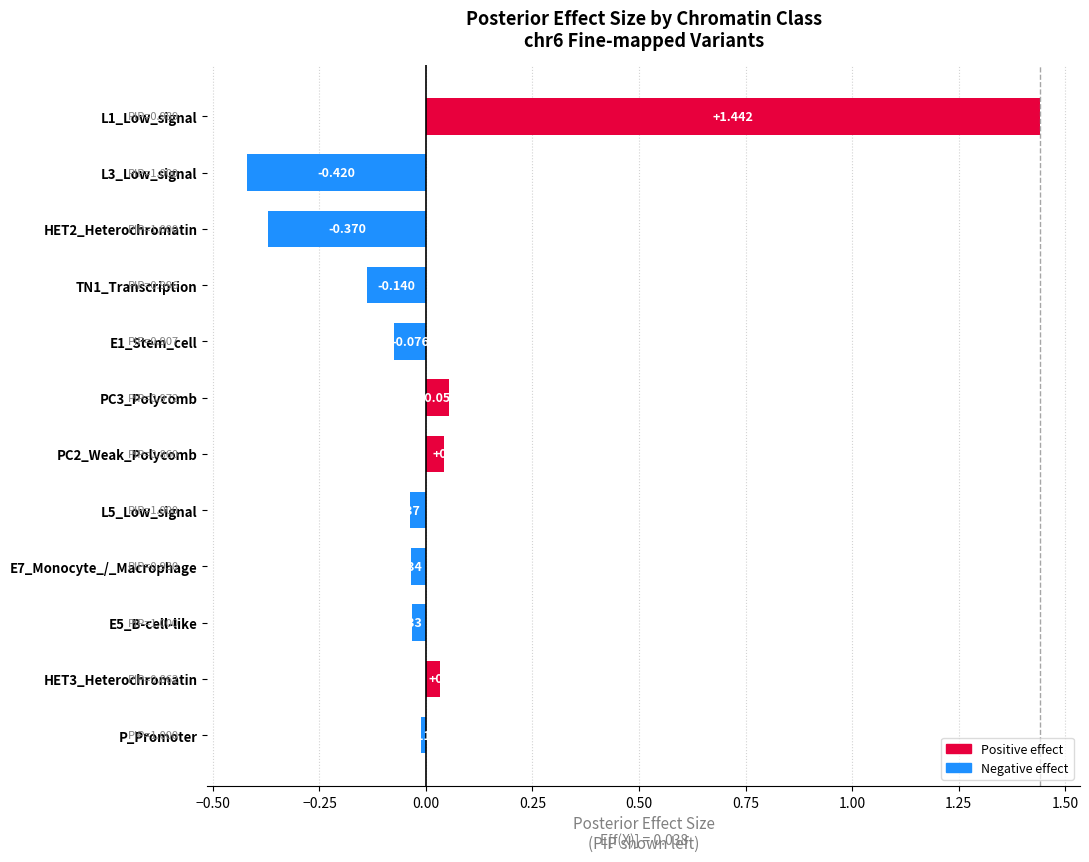

Rank the categories by value from highest to lowest.

L1_Low_signal, PC3_Polycomb, PC2_Weak_Polycomb, HET3_Heterochromatin, P_Promoter, E5_B-cell-like, E7_Monocyte_/_Macrophage, L5_Low_signal, E1_Stem_cell, TN1_Transcription, HET2_Heterochromatin, L3_Low_signal